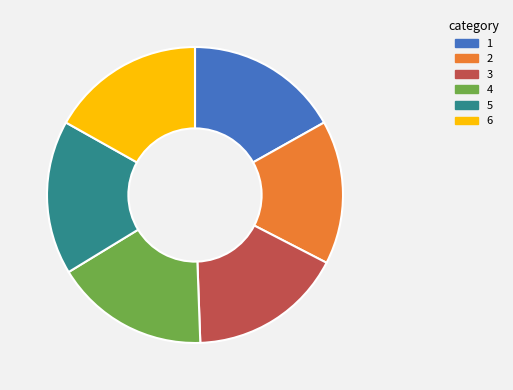

Is there a majority slice in this chart?

No